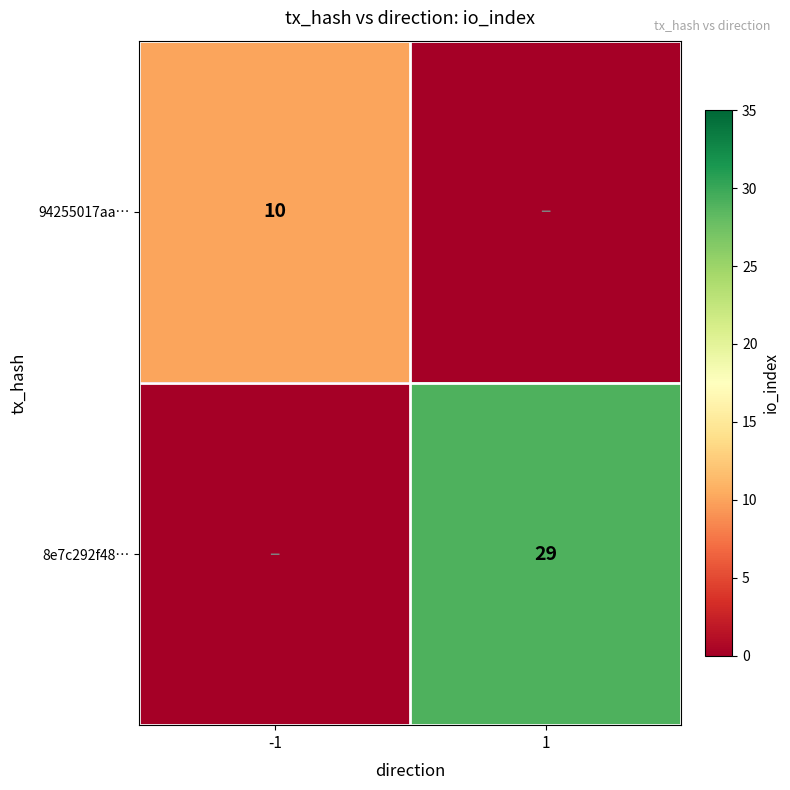

At which category is the sum across all series the highest?

1